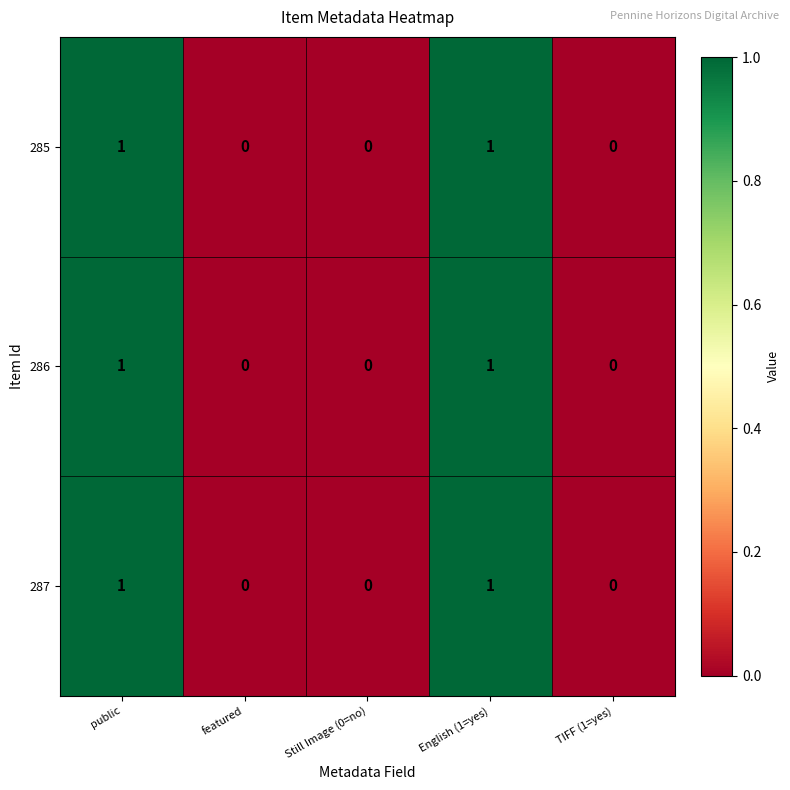

How many 287 values are between 0 and 1?

5